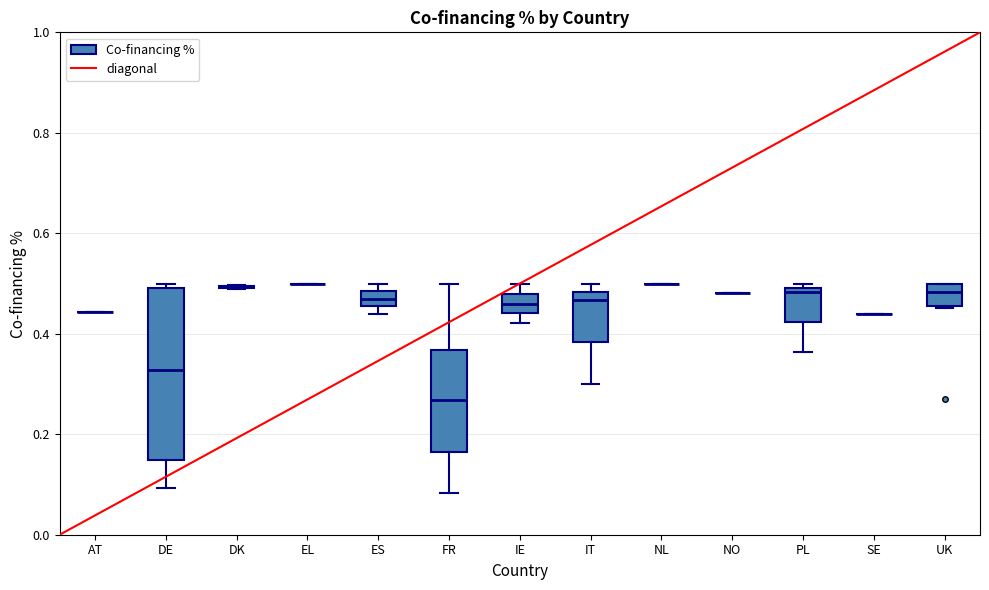

Which box is the tallest, from its lower edge to its upper edge?

DE